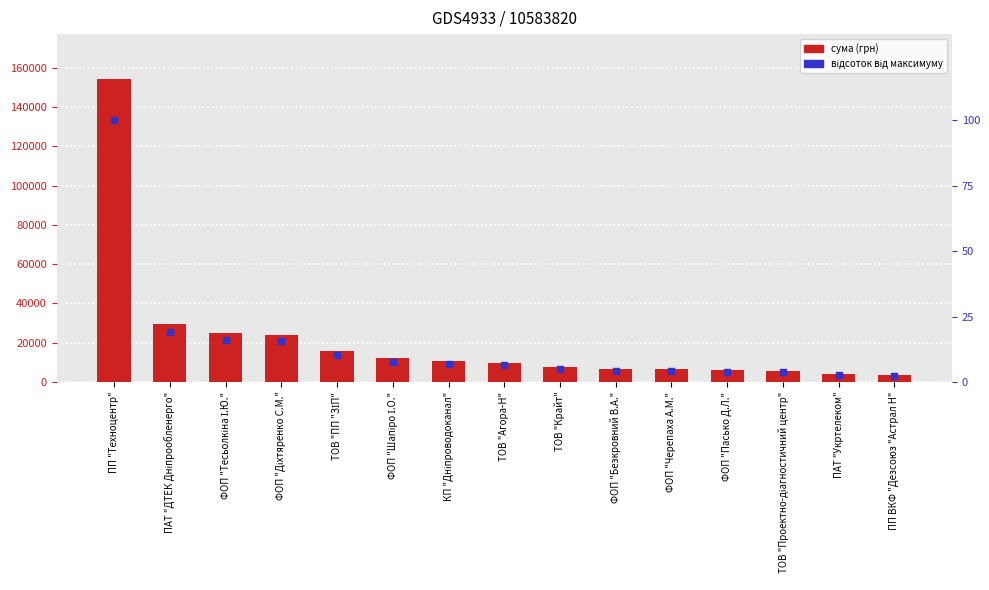

Which series has the largest total across all categories?

сума (грн)